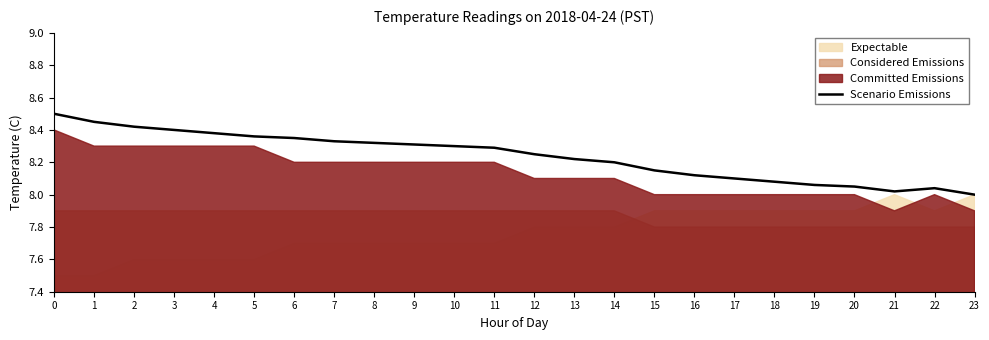

Reading left to right, list all the values displayed in this chart.

8.5	8.4	8.4	8.4	8.4	8.4	8.3	8.3	8.3	8.3	8.3	8.3	8.2	8.2	8.2	8.2	8.1	8.1	8.1	8.1	8.1	8.0	8.0	8.0